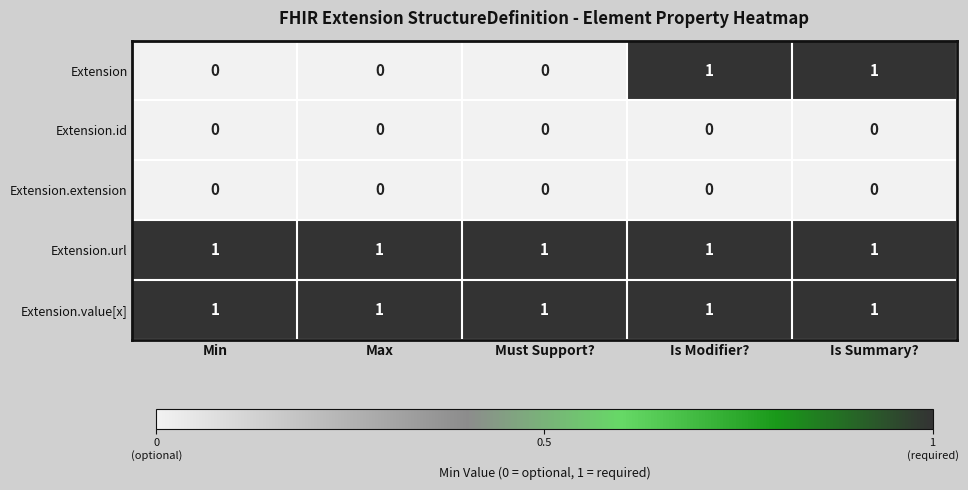

At how many categories does at least one series exceed 0?

5